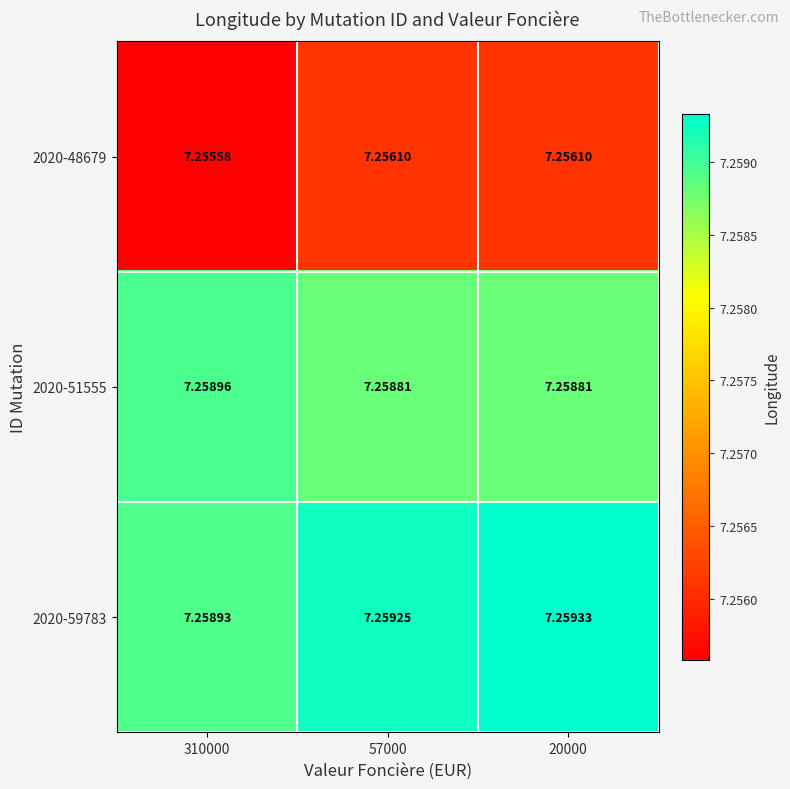

Is the value of 2020-51555 at 57000 greater than the value of 2020-48679 at 310000?

Yes